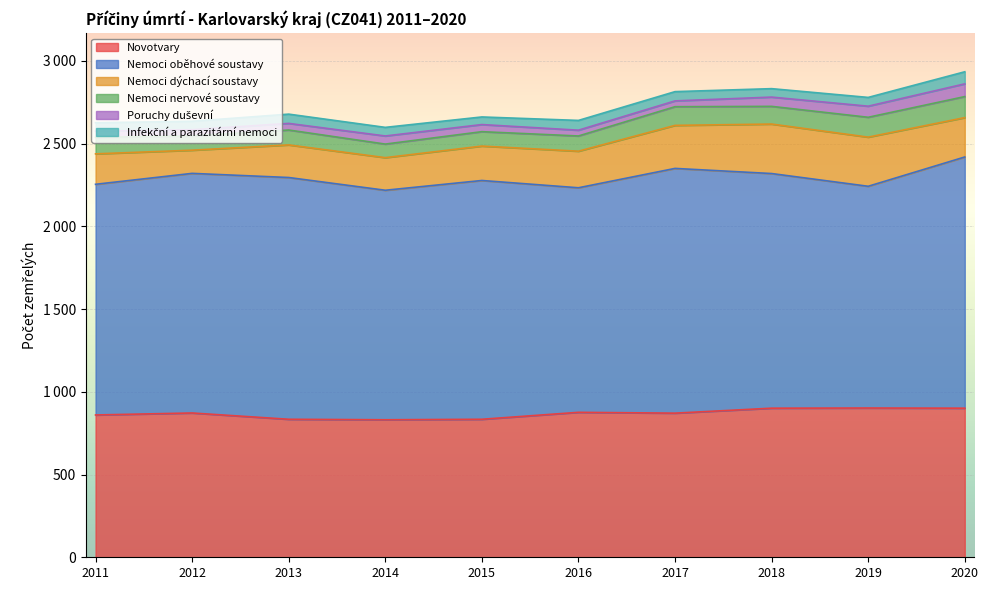

What is the value of the Nemoci nervové soustavy point at the 10th from the left?

127